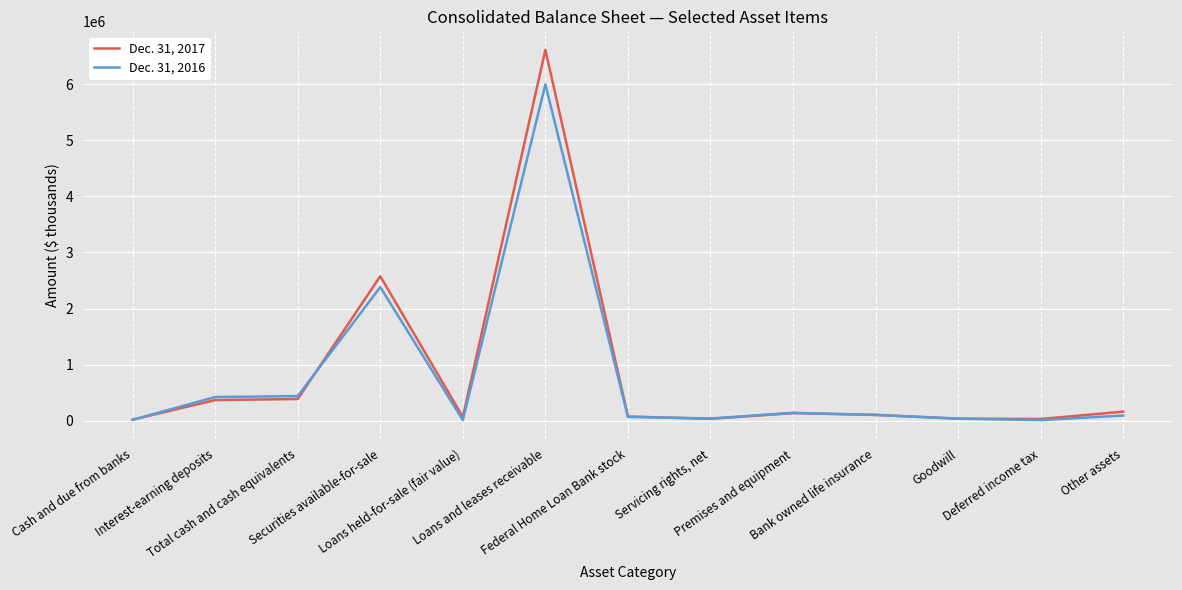

At which label is Dec. 31, 2017 closest to 3315095?

Securities available-for-sale